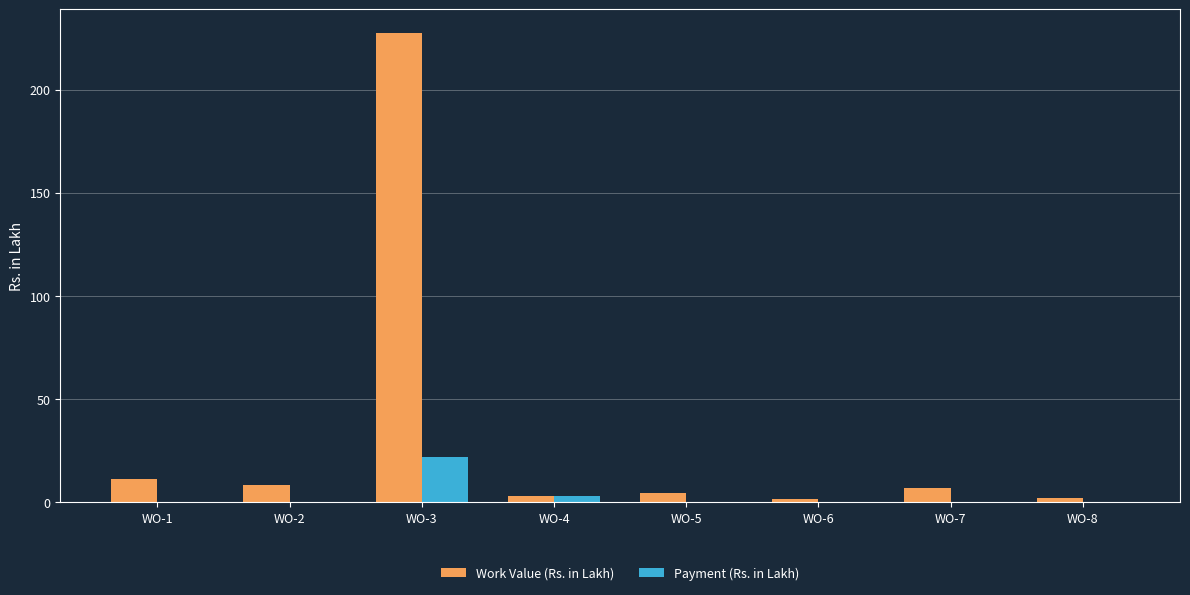

Where is Payment (Rs. in Lakh) nearest to the value 11?

WO-4